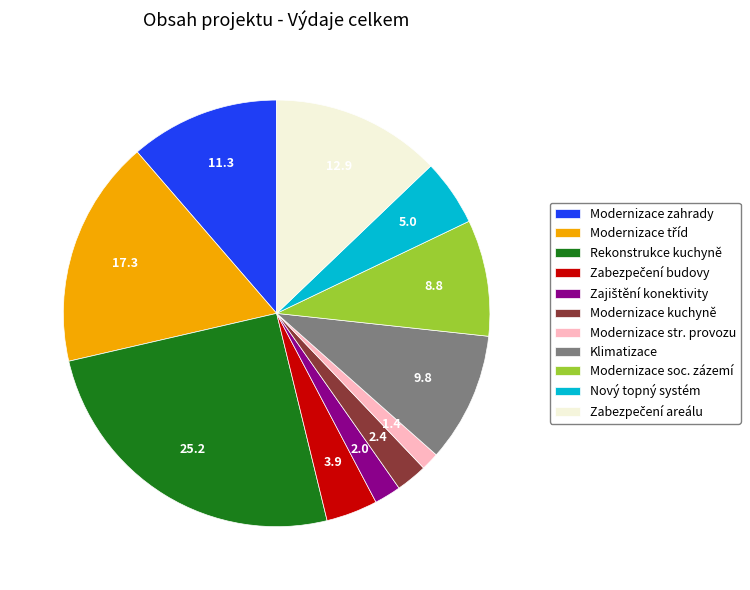

Approximately how many times larger is the value at Modernizace zahrady compared to Modernizace str. provozu?

8.3